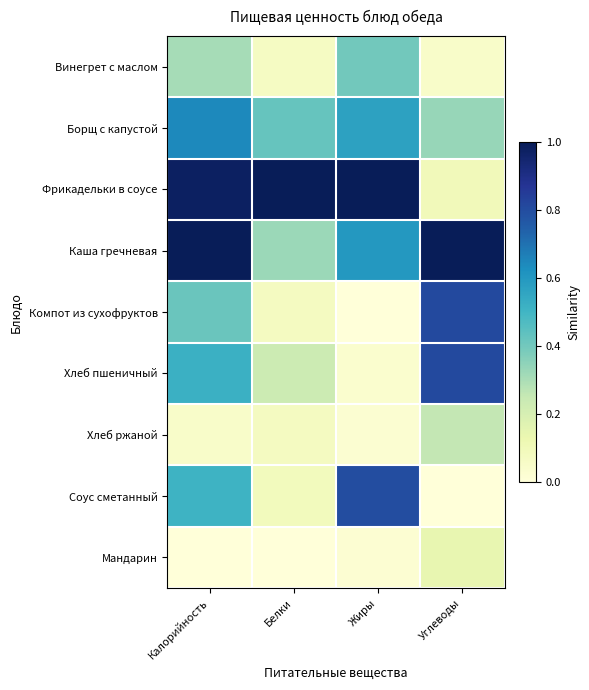

Between Белки and Калорийность, which is larger?

Калорийность